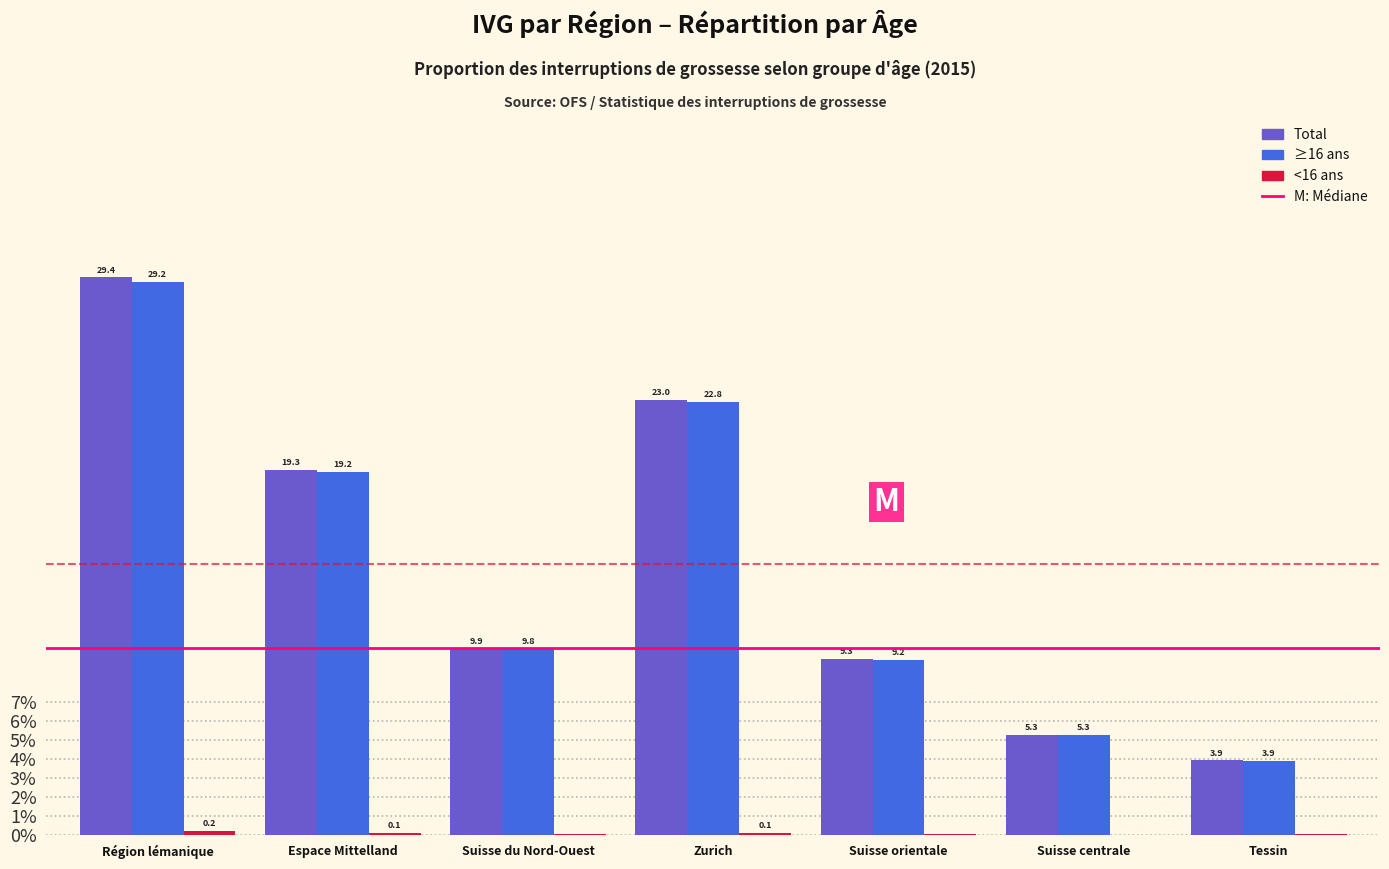

True or false: Total has a value of 19.3 at Espace Mittelland.

True